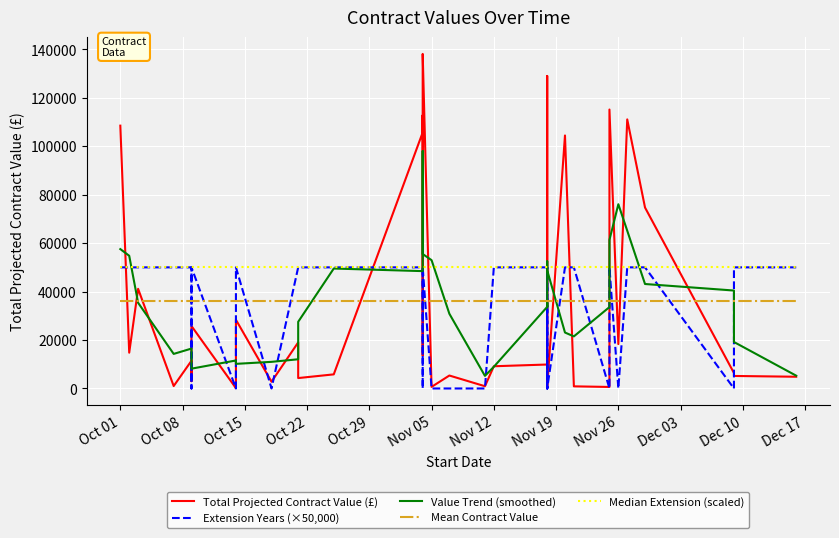

At which label does Median Extension (scaled) reach its peak?

Oct 01